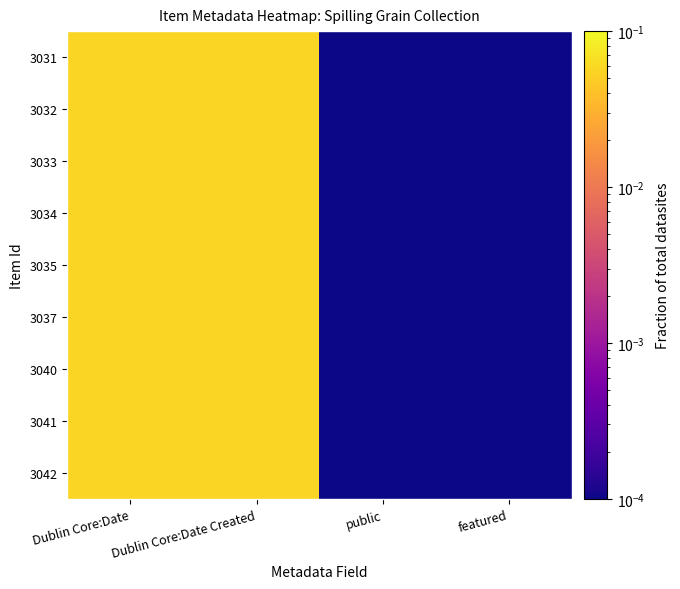

At how many categories does at least one series exceed 0?

4